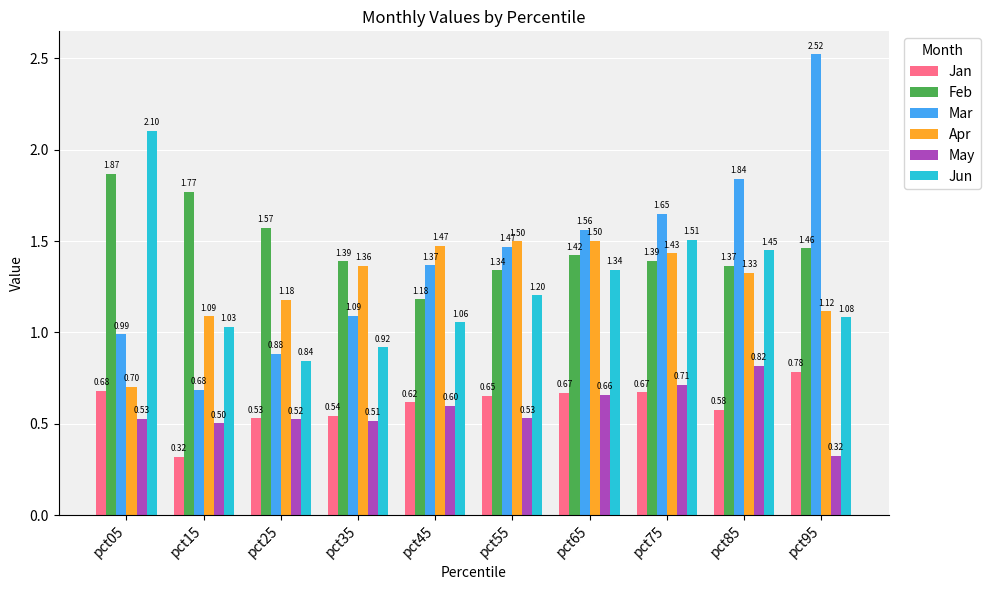

Is the value of Feb at pct55 greater than the value of Apr at pct15?

Yes